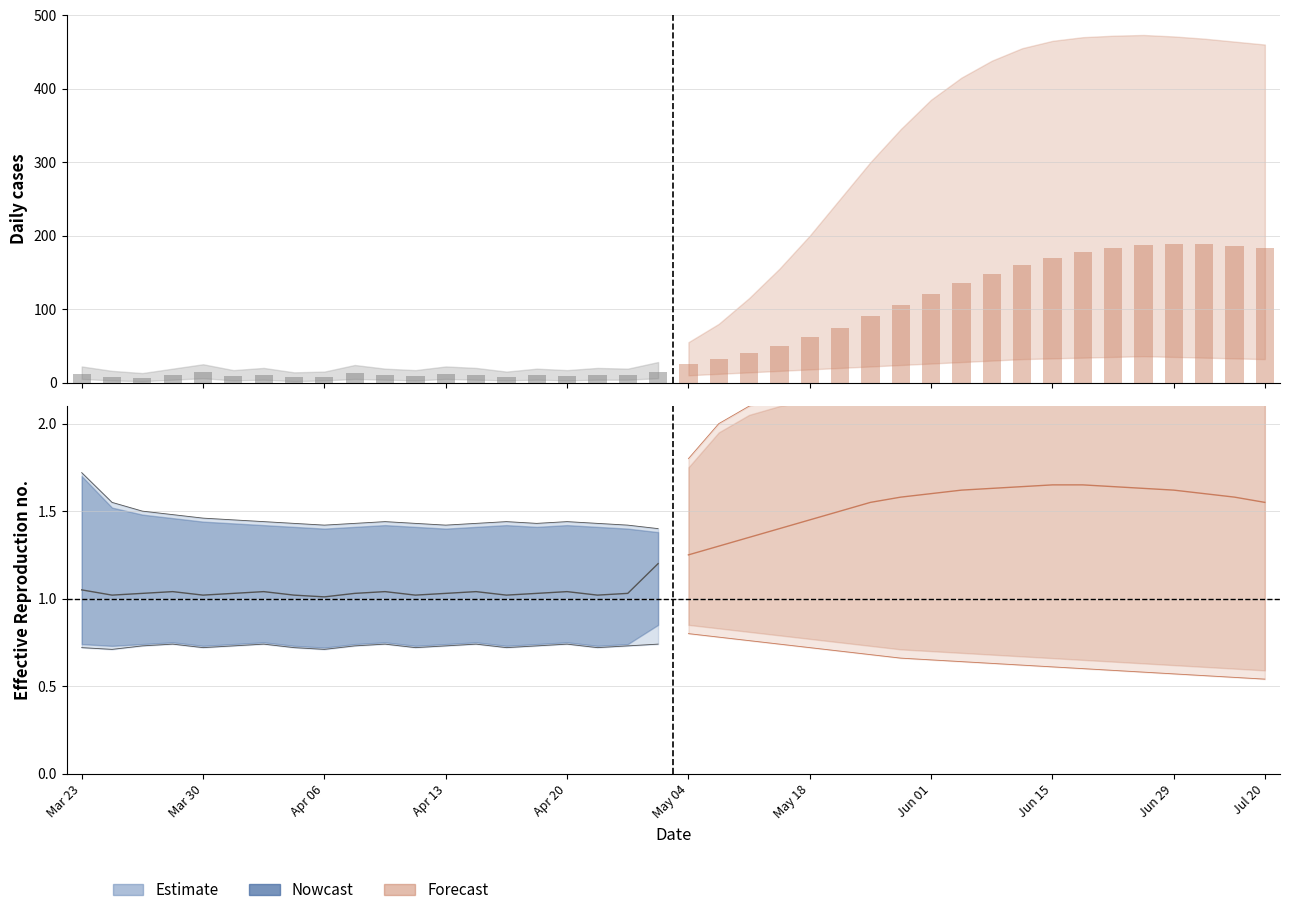

Which series has the largest total across all categories?

daily_cases_mid